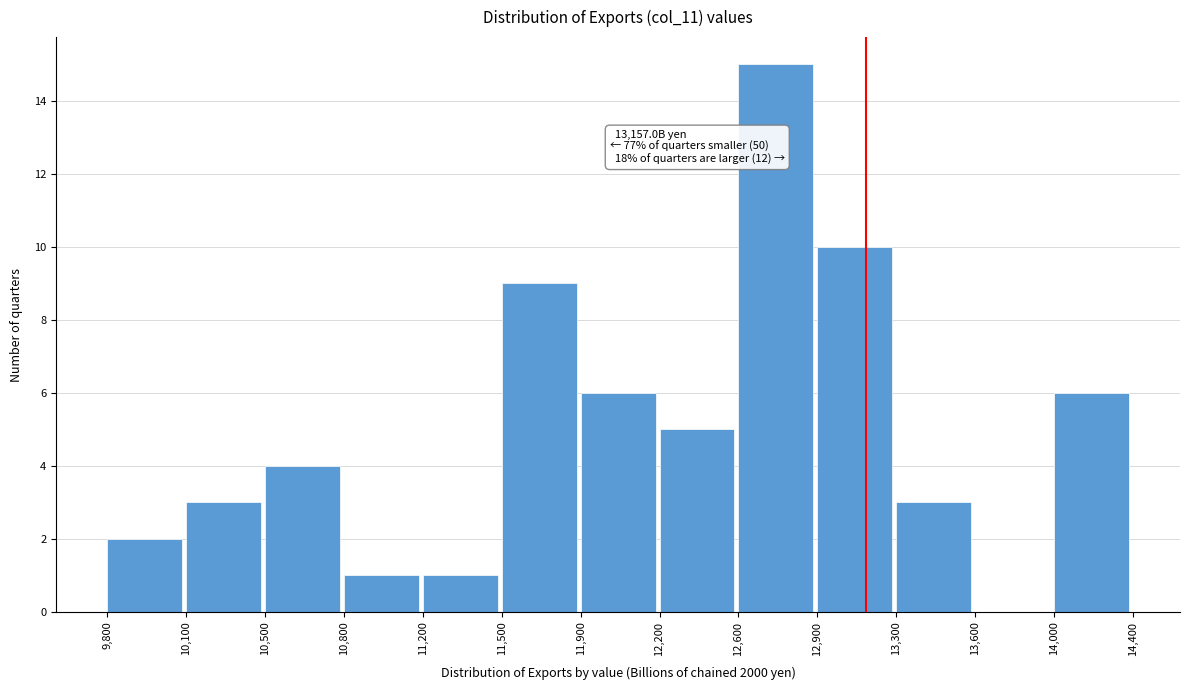

Which range on the x-axis has the tallest bar?

12,600 to 12,900